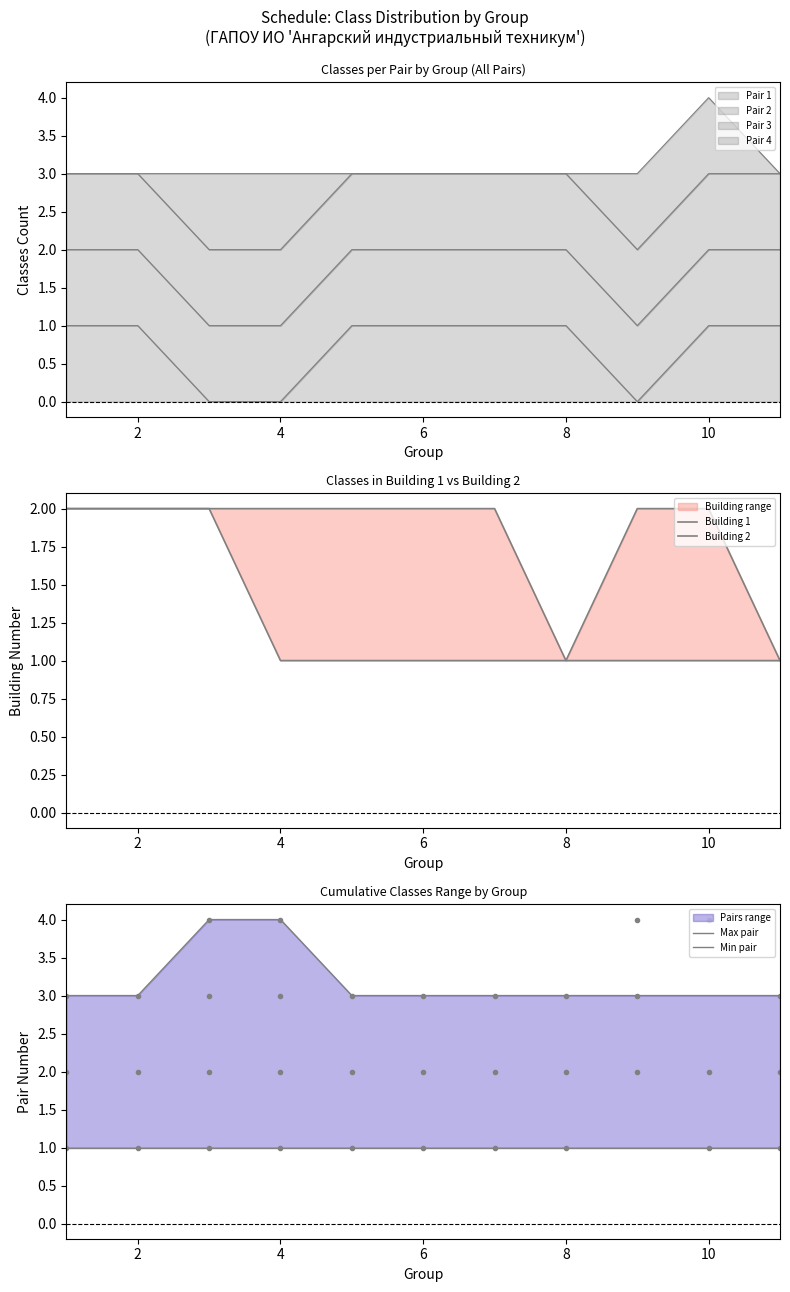

What is the total value across all series at 10?

7